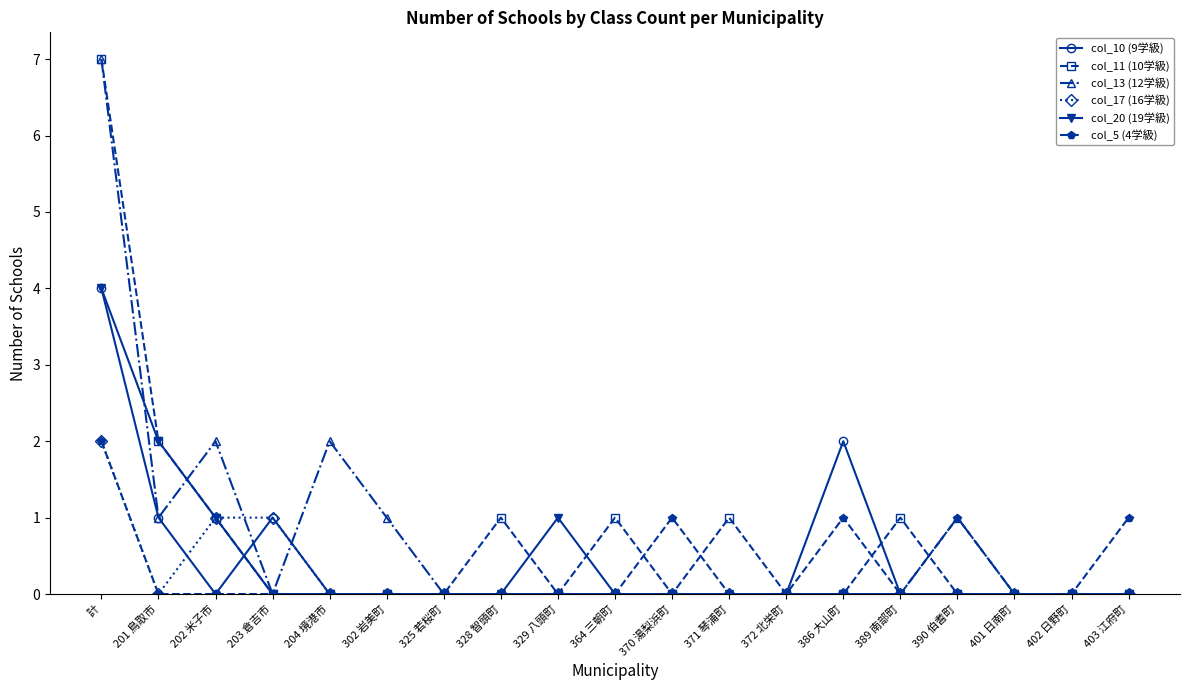

Where is the first local maximum for col_10 (9学級)?

203 倉吉市